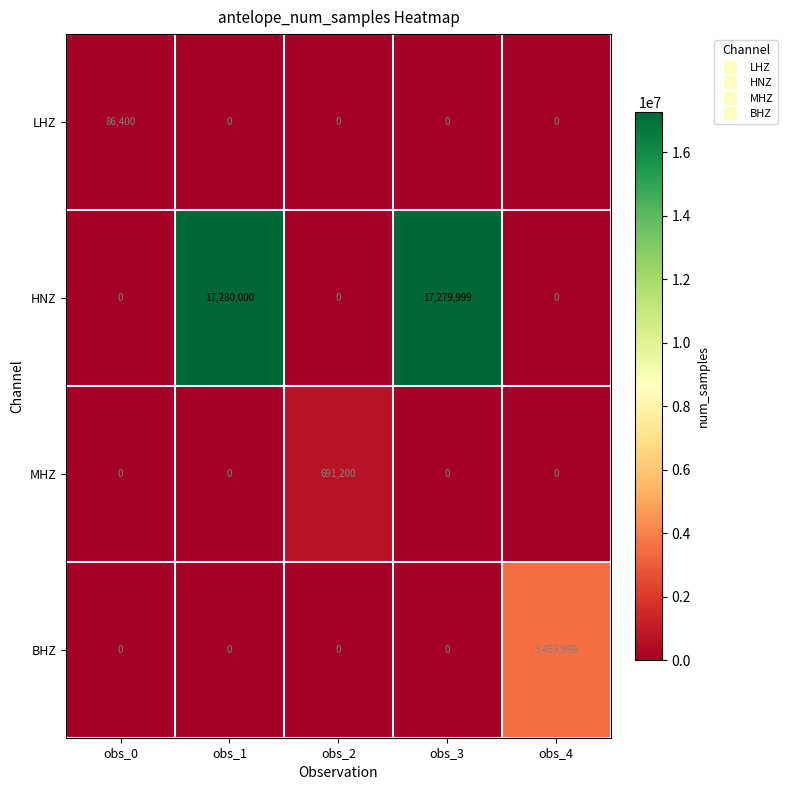

Which series has the largest range (max minus min)?

HNZ